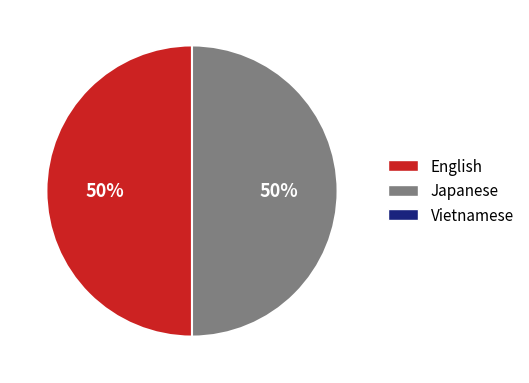

To the nearest percent, what is the average slice percentage?

50%